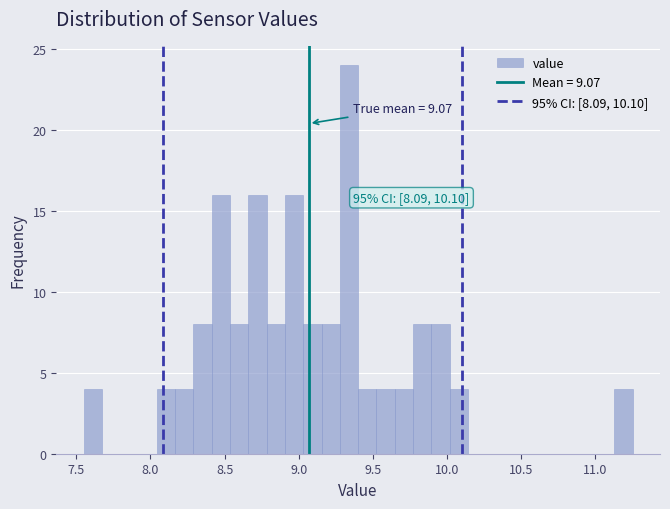

Around what value on the x-axis is the tallest bar? Give the approximate position of its centre, as read against the axis.

9.35